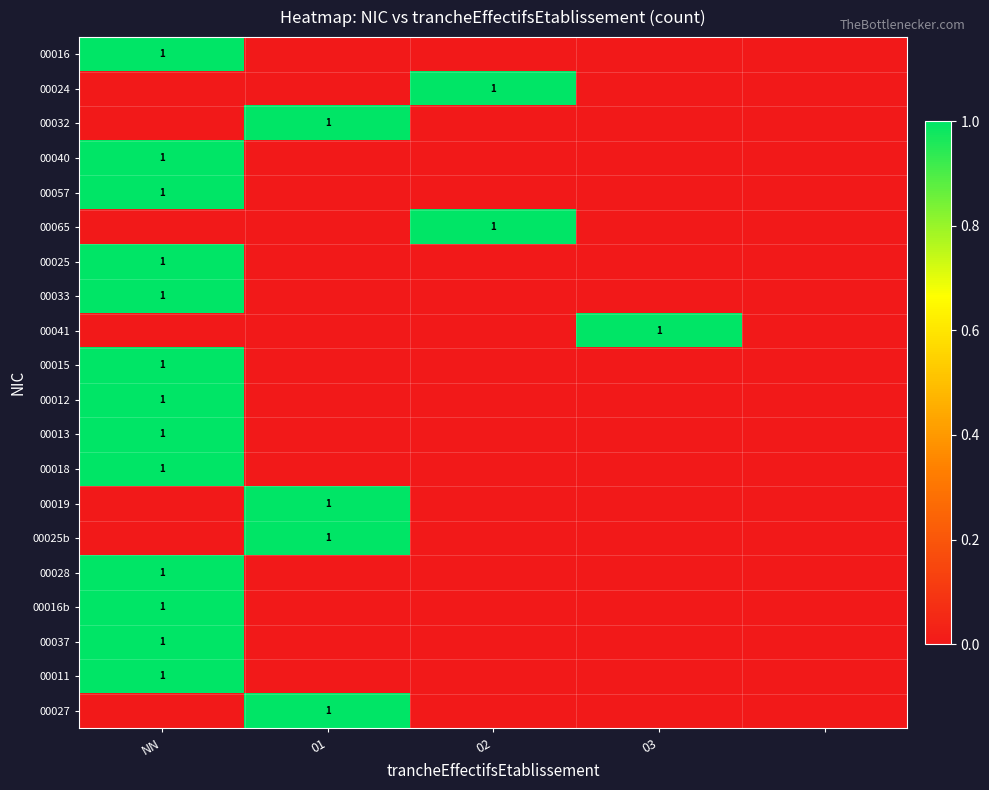

At how many categories does at least one series exceed 0?

4